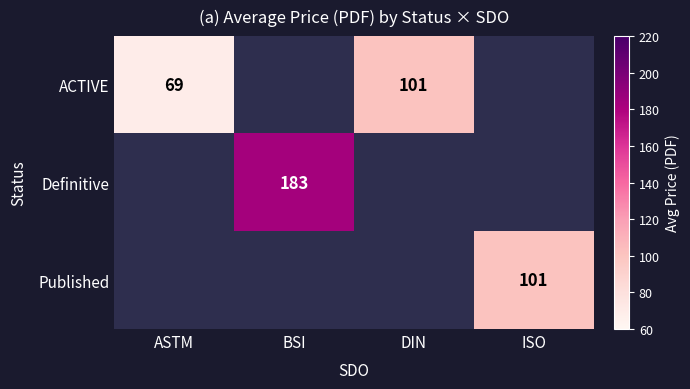

The value of Published at ISO is 101. True or false?

True